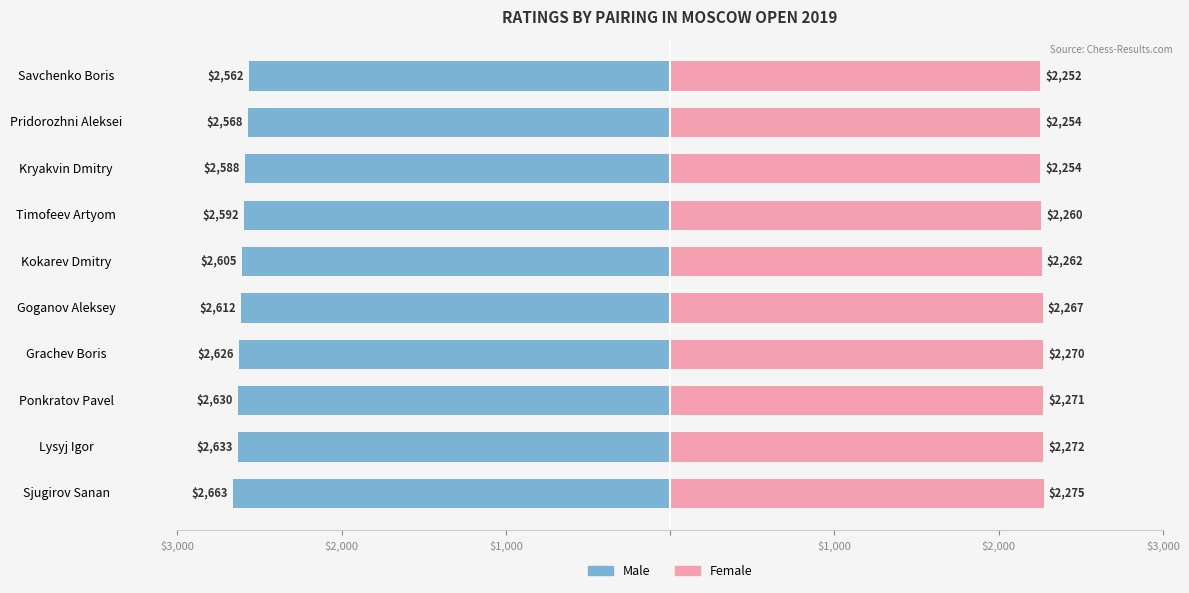

Reading left to right, list all the values displayed in this chart.

Male: -2663	-2633	-2630	-2626	-2612	-2605	-2592	-2588	-2568	-2562
Female: 2275	2272	2271	2270	2267	2262	2260	2254	2254	2252